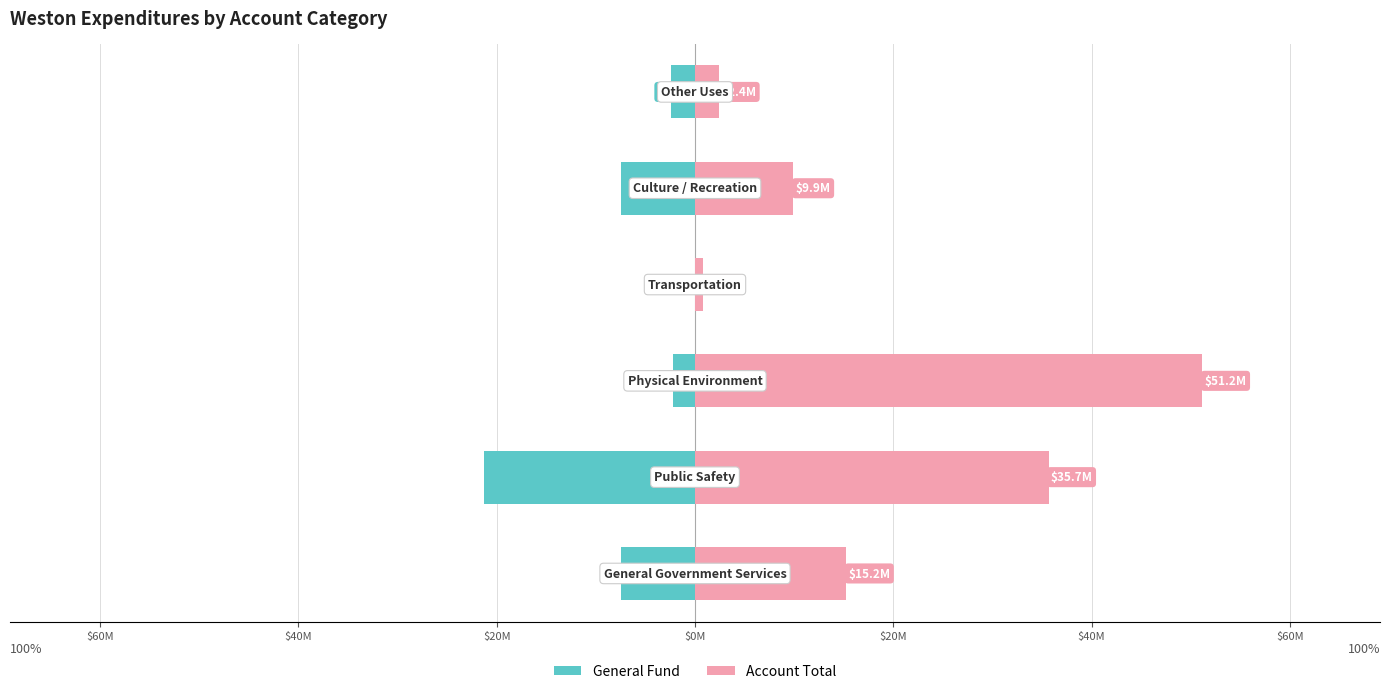

Which series has the largest total across all categories?

Account Total